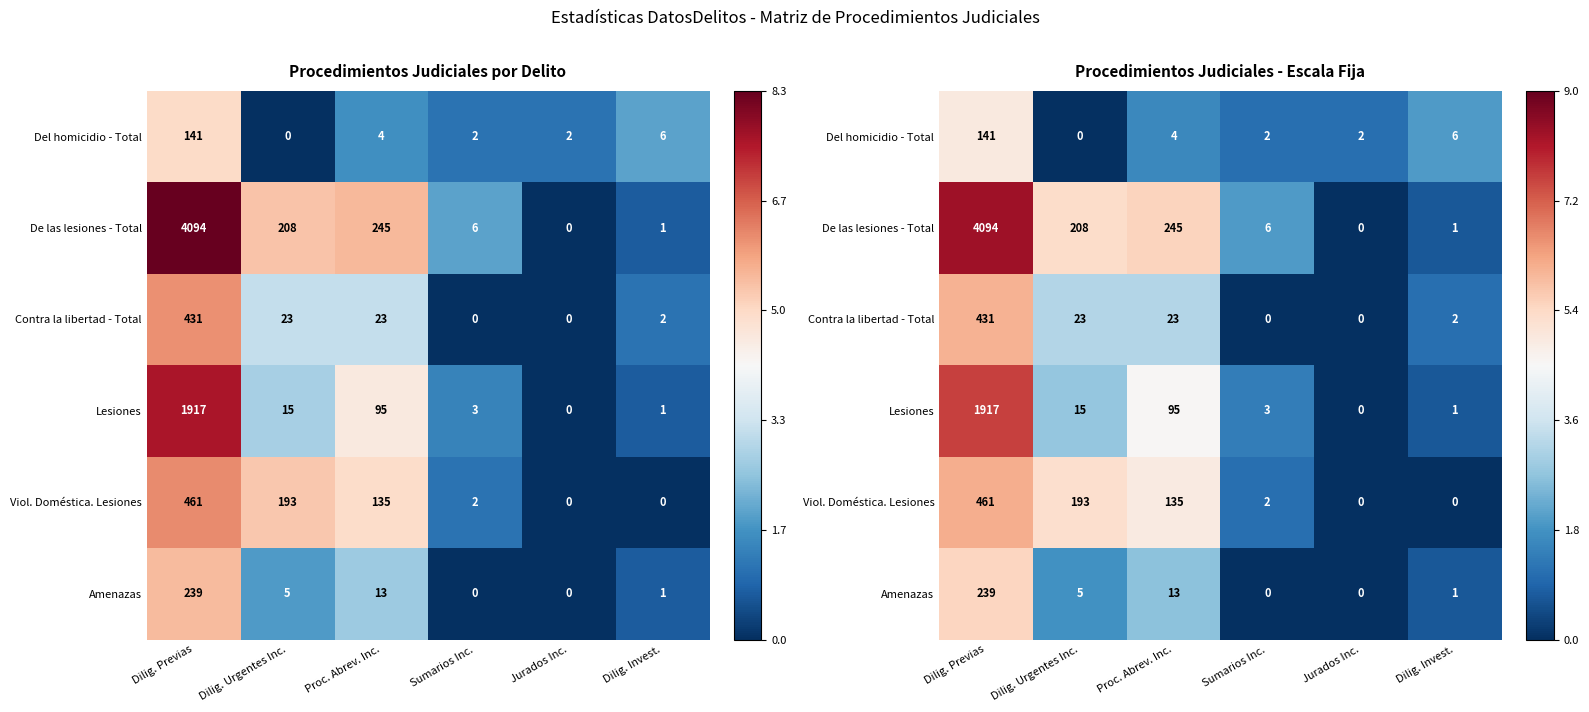

Which series has the largest total across all categories?

De las lesiones - Total